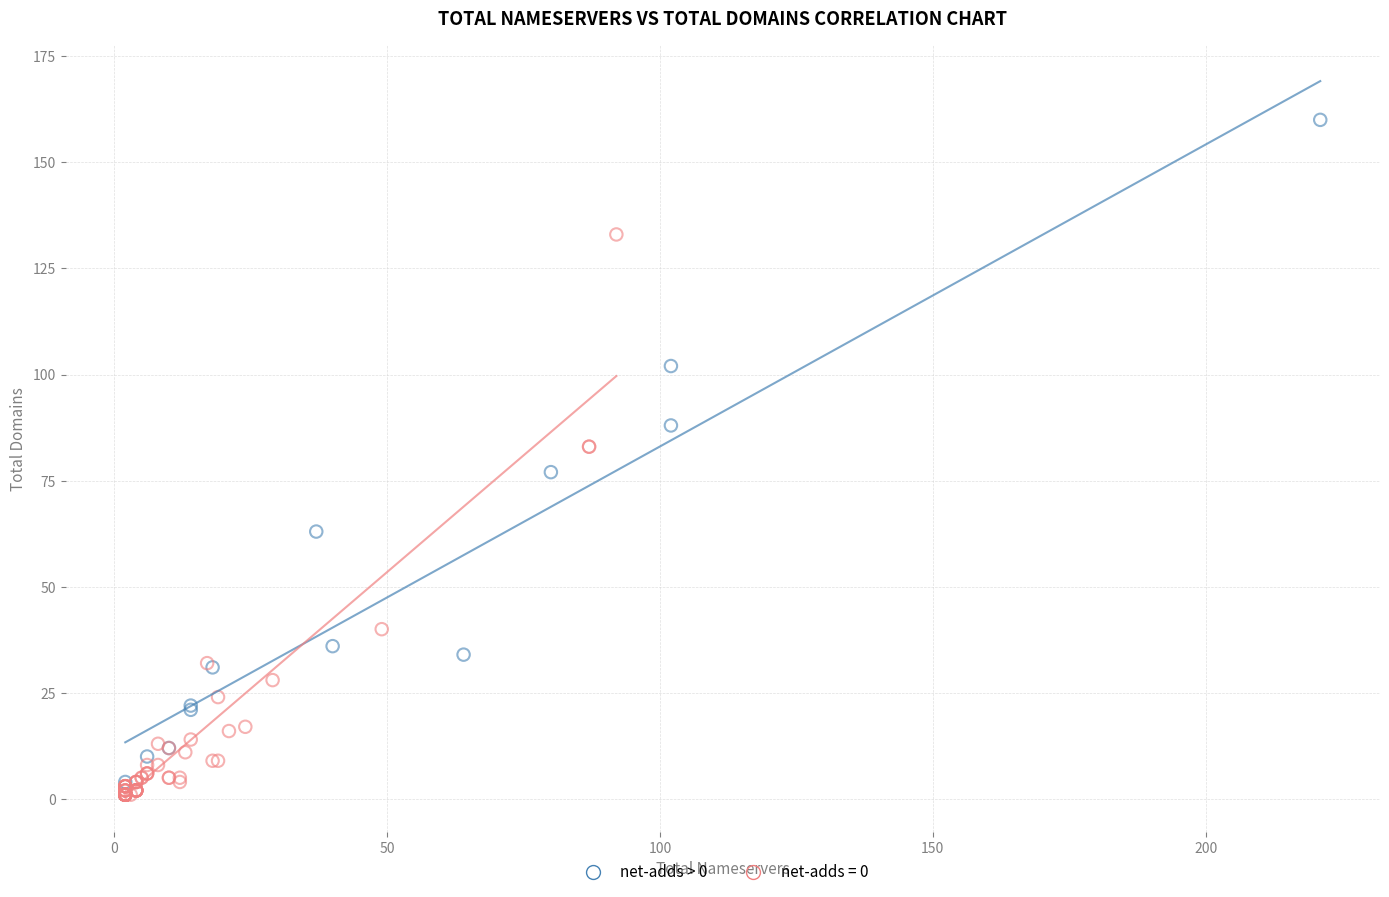

Which series has the largest Y range (max minus min)?

net-adds > 0